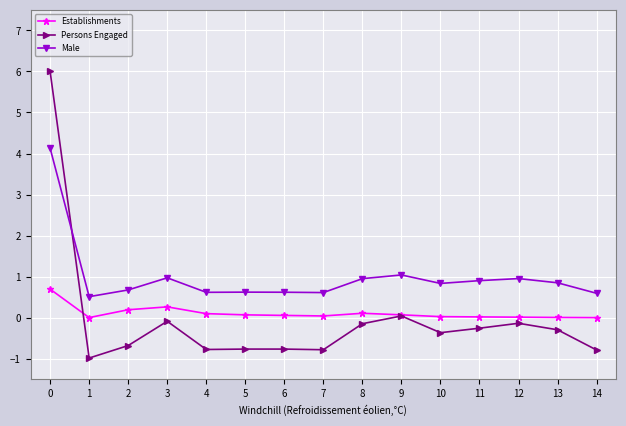

Rank the series by their maximum value, from highest to lowest.

Persons Engaged, Male, Establishments